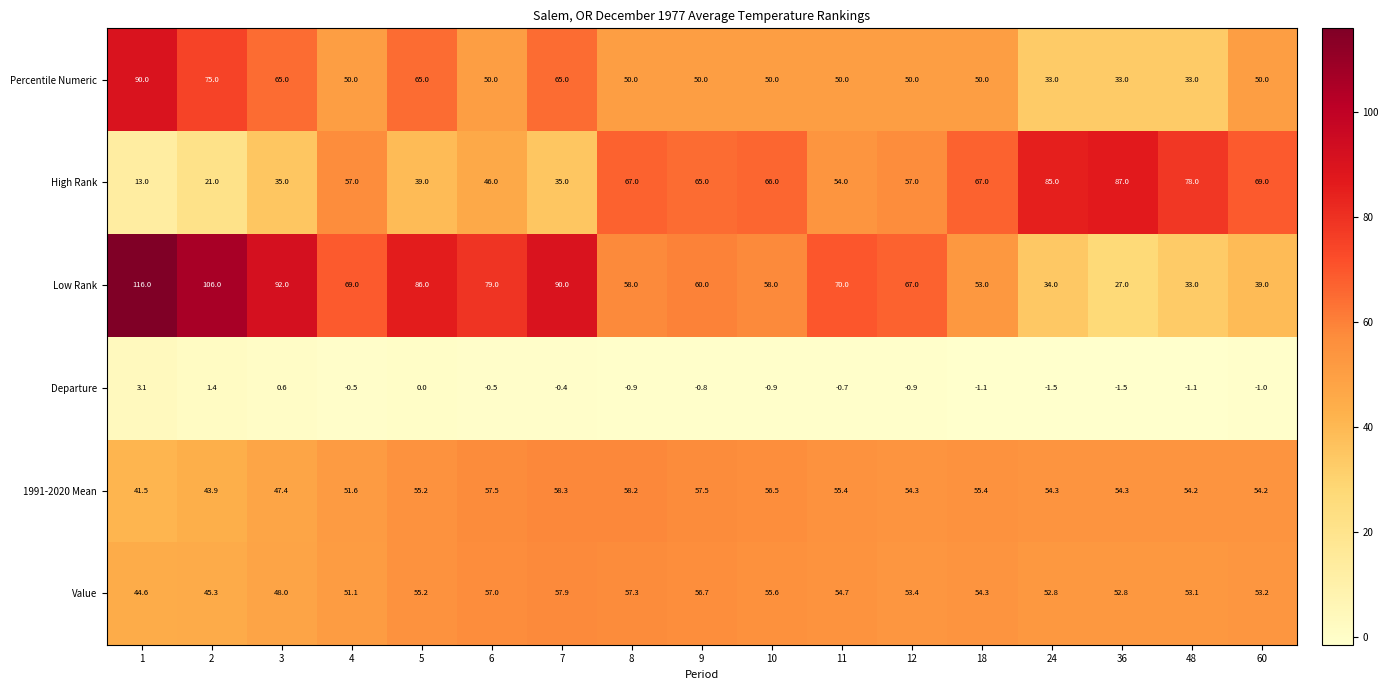

At how many categories does at least one series exceed 30?

17